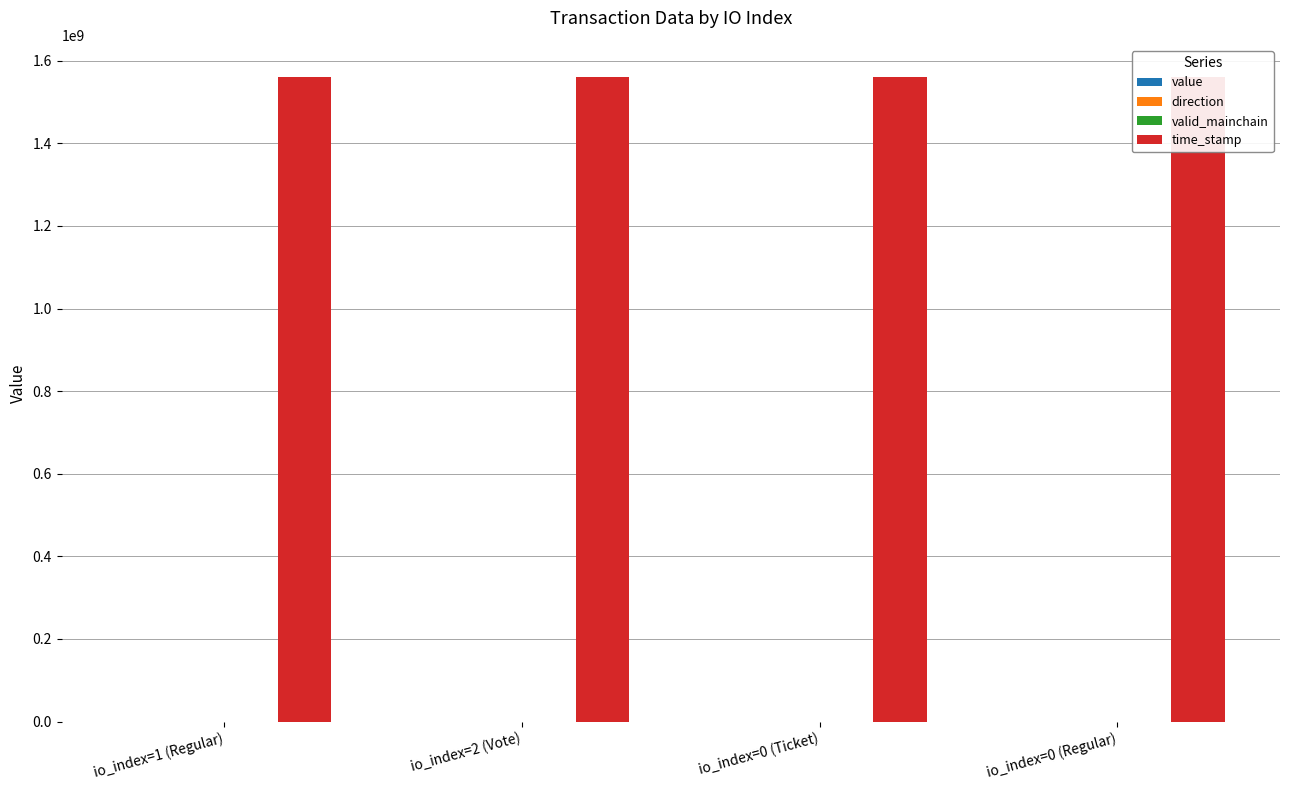

Between io_index=2 (Vote) and io_index=0 (Regular), which series saw the biggest shift?

time_stamp